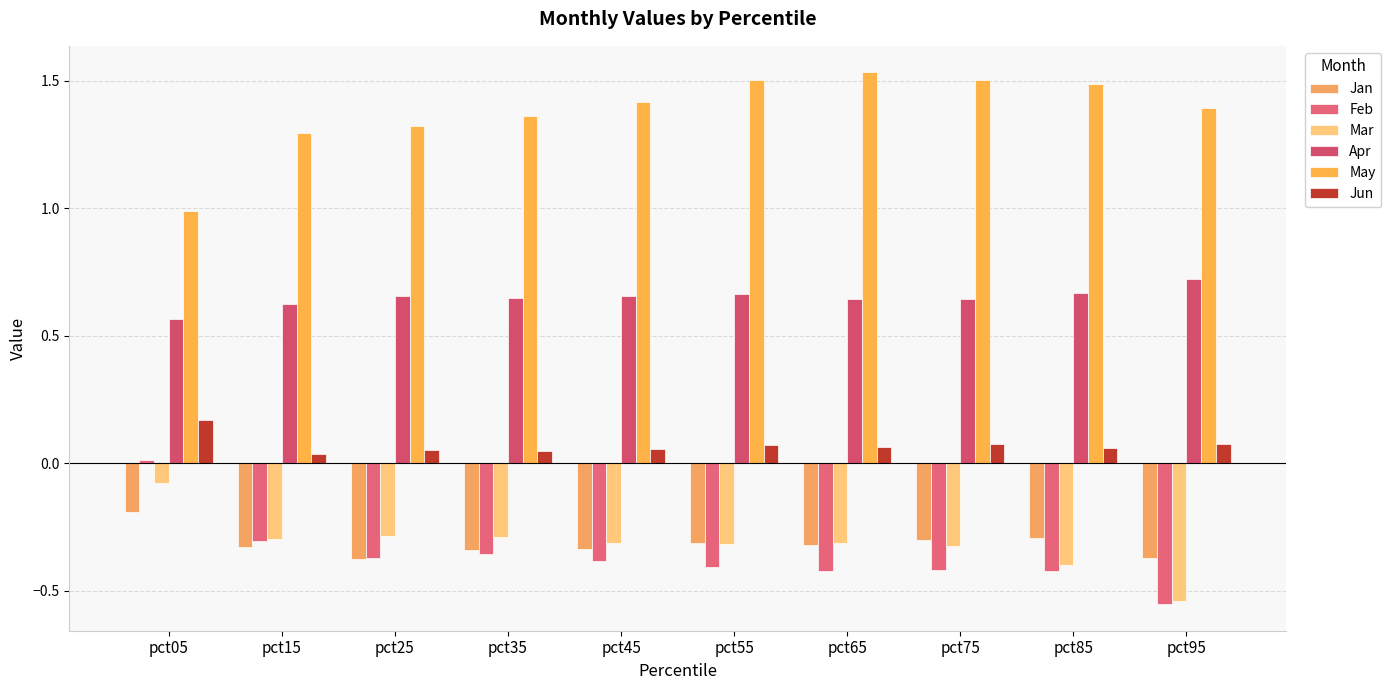

At how many categories does at least one series exceed 0?

10